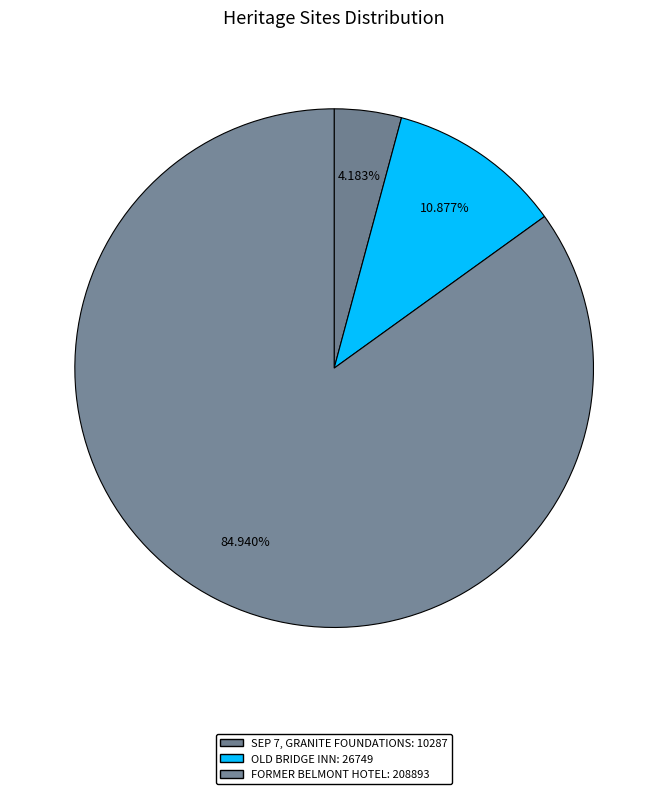

Which has a higher value, SEP 7, GRANITE FOUNDATIONS or OLD BRIDGE INN?

OLD BRIDGE INN